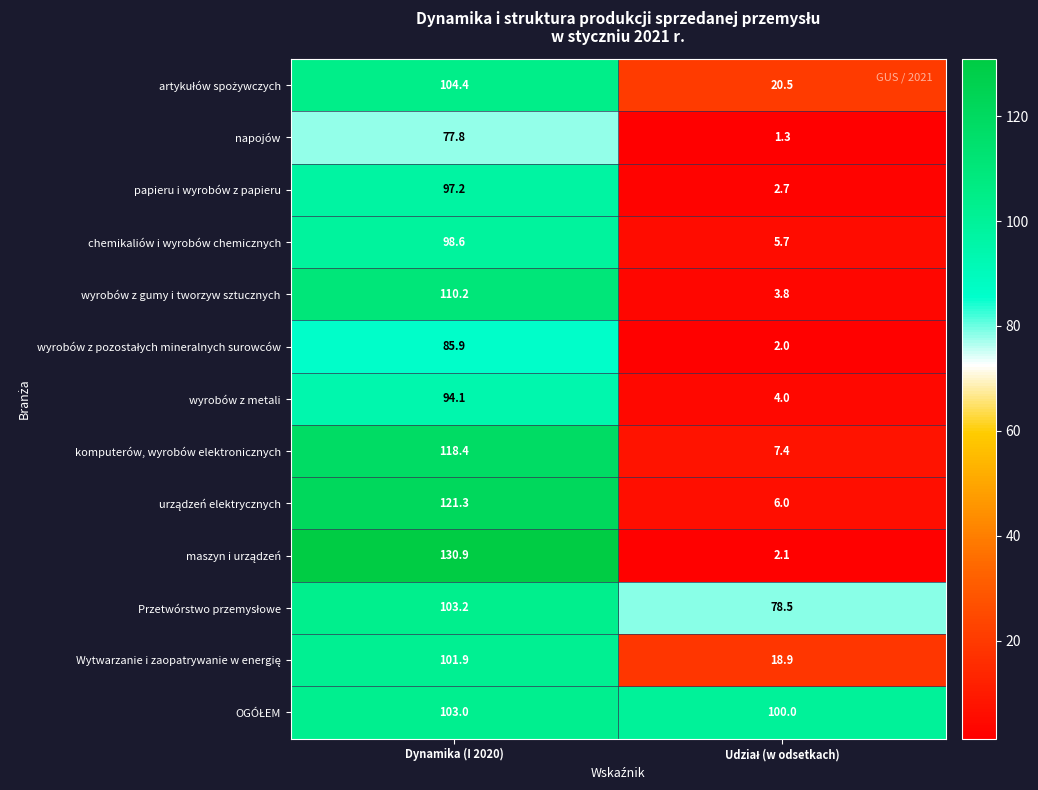

At which category is the sum across all series the highest?

Dynamika (I 2020)